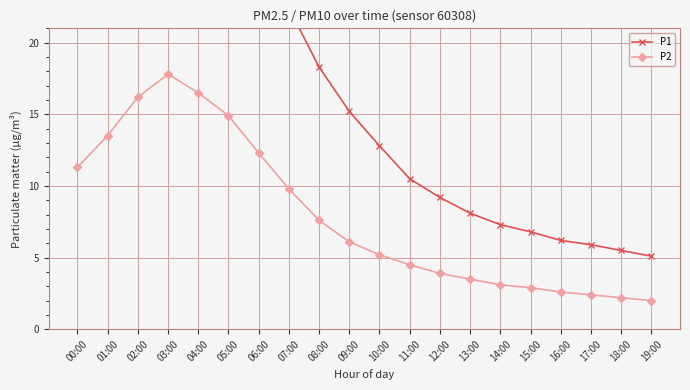

What is the sum of all P2 values?

158.3